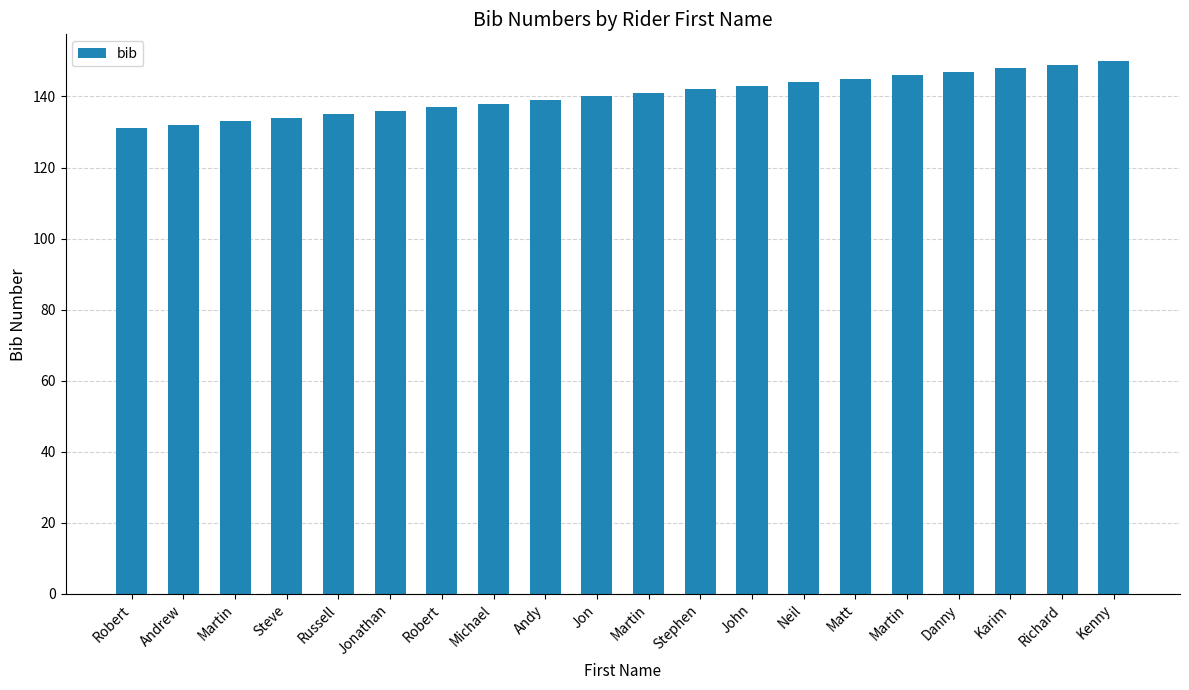

How many categories are shown in the chart?

20